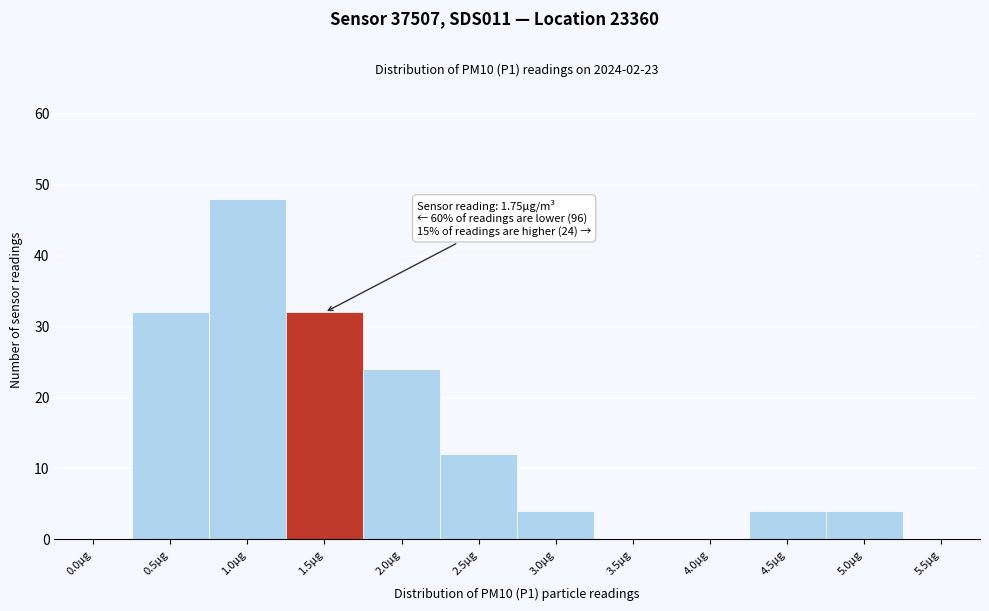

Reading right to left, transcribe all the data shown in this chart.

5.5µg=0	5.0µg=4	4.5µg=4	4.0µg=0	3.5µg=0	3.0µg=4	2.5µg=12	2.0µg=24	1.5µg=32	1.0µg=48	0.5µg=32	0.0µg=0